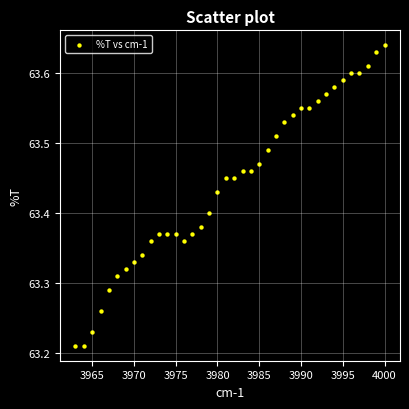

What is the range of Y values (max minus min)?

0.4